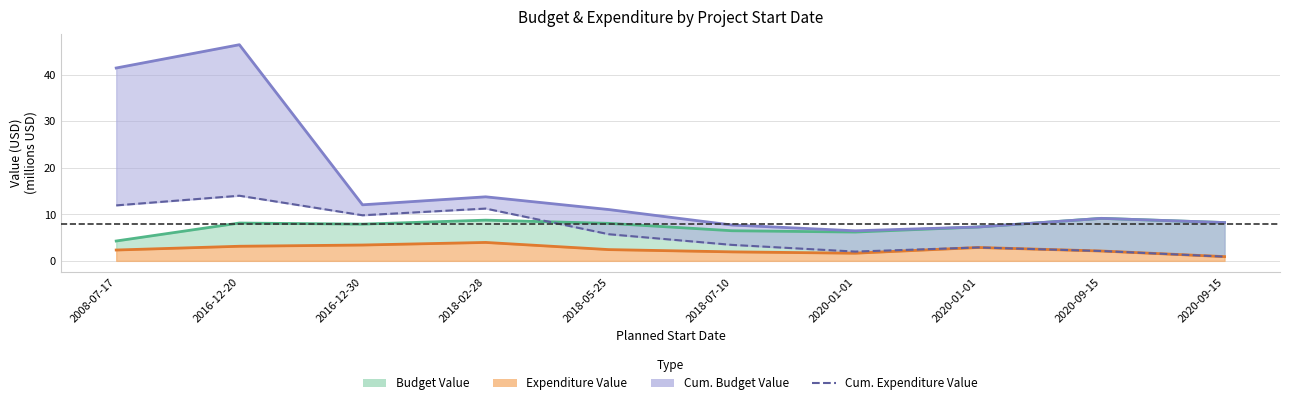

What is the difference between the highest and lowest values at 2020-09-15?

7.0